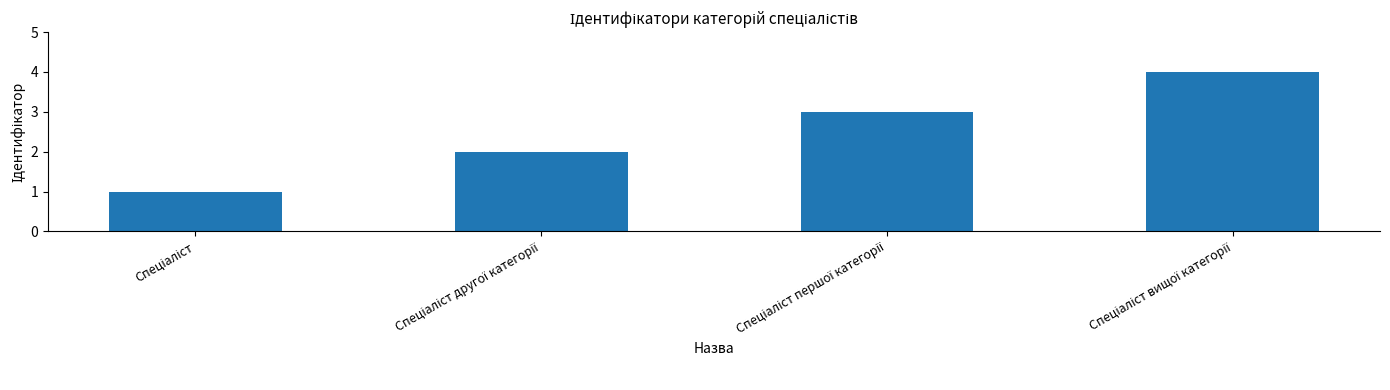

What is the sum of all values?

10